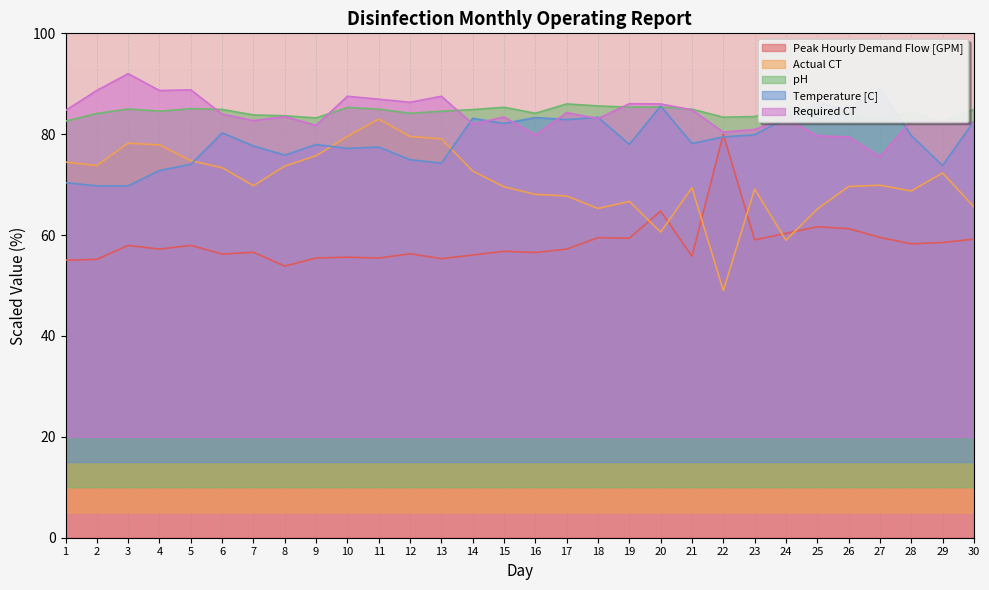

Which series has the largest total across all categories?

pH